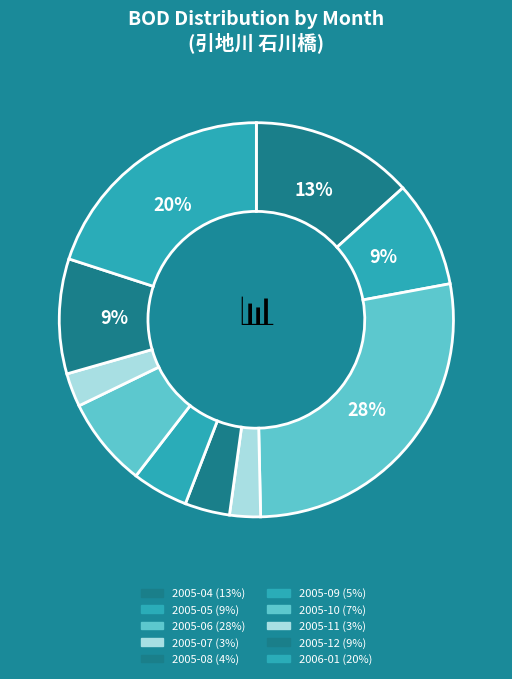

What is the largest slice in the pie chart?

2005-06